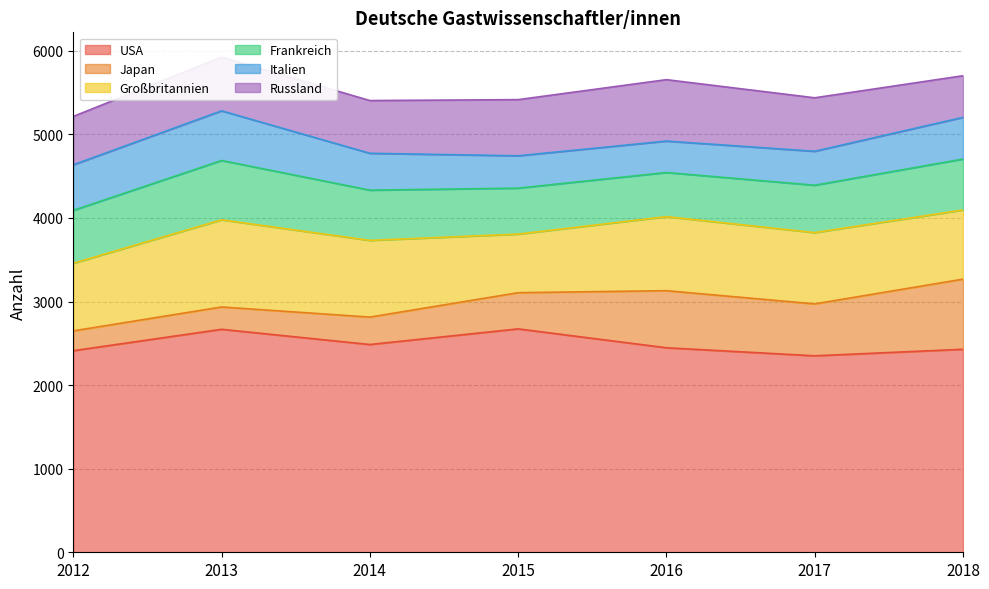

Reading left to right, transcribe all the data shown in this chart.

USA: 2012=2412	2013=2668	2014=2486	2015=2673	2016=2447	2017=2351	2018=2429
Japan: 2012=237	2013=267	2014=328	2015=433	2016=683	2017=621	2018=839
Großbritannien: 2012=809	2013=1043	2014=918	2015=701	2016=886	2017=853	2018=828
Frankreich: 2012=633	2013=710	2014=601	2015=550	2016=528	2017=567	2018=609
Italien: 2012=545	2013=594	2014=441	2015=387	2016=376	2017=406	2018=499
Russland: 2012=579	2013=643	2014=631	2015=672	2016=735	2017=640	2018=498